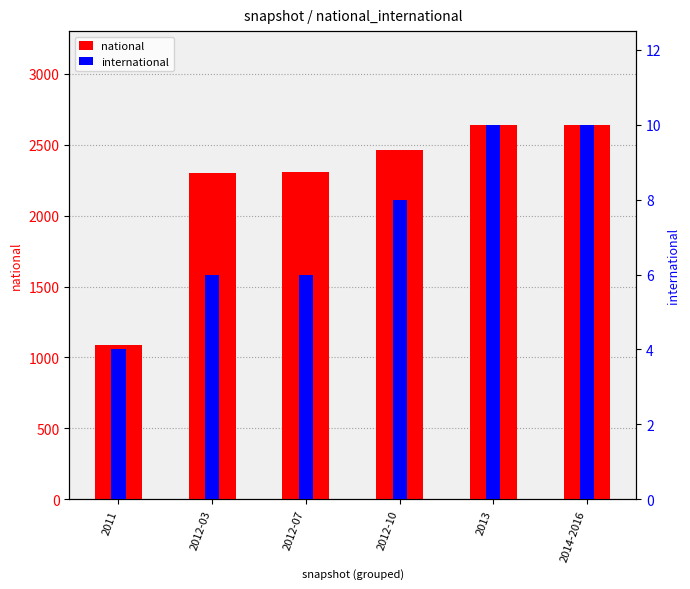

Are the bars horizontal?

No